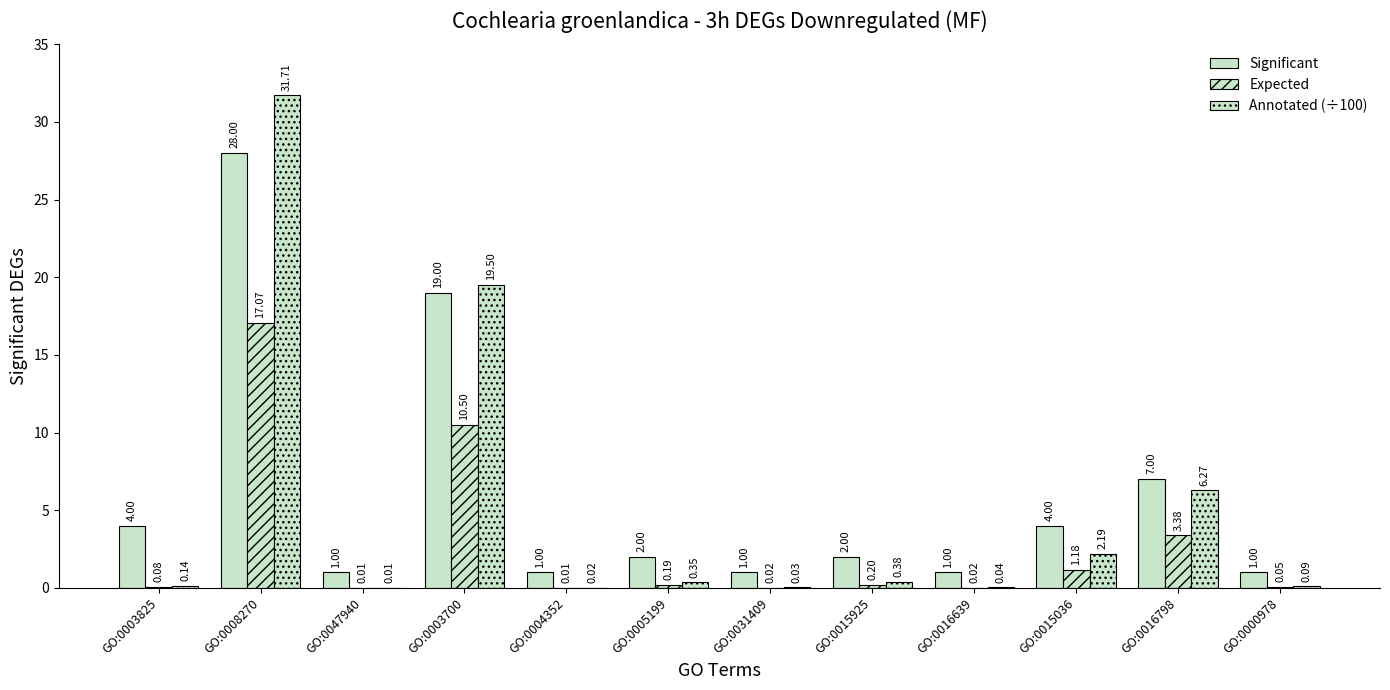

Count the number of data series in this chart.

3